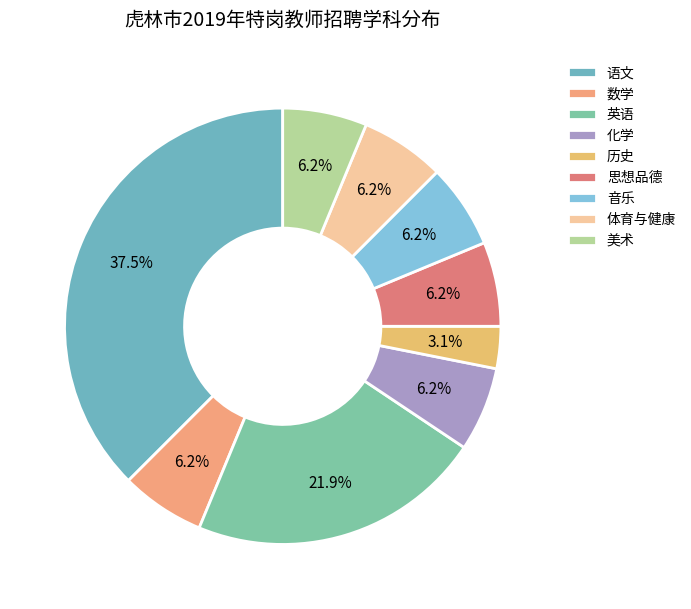

True or false: 美术 accounts for 1% of the total.

False